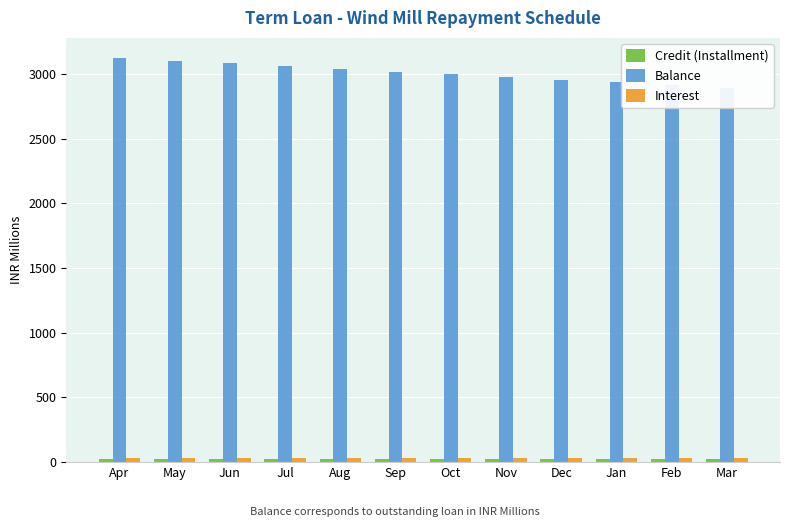

What is the lowest value of the Interest series?

30.5